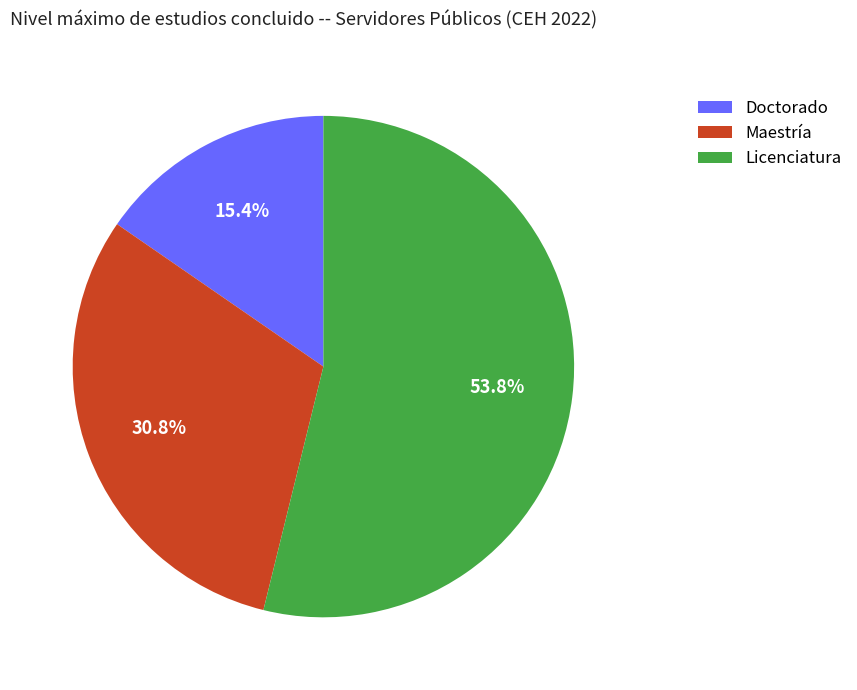

The Maestría slice represents 42% of the pie. True or false?

False